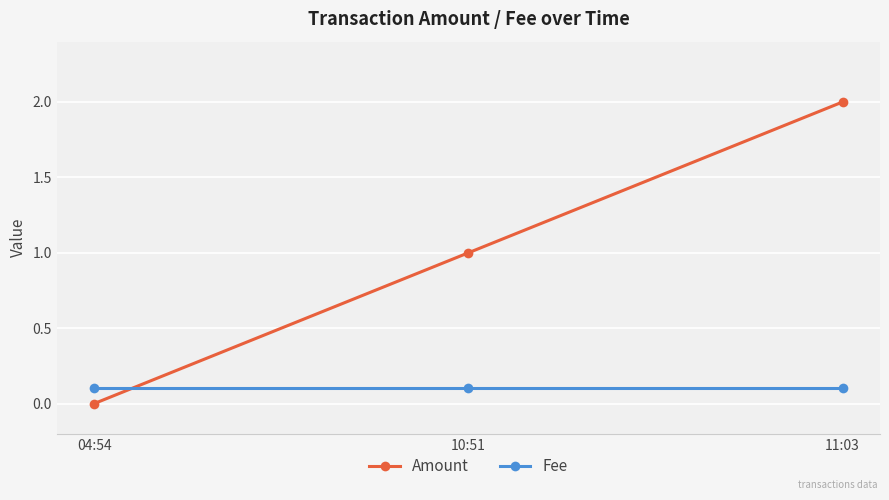

The value of Fee at 11:03 is 0.1. True or false?

True